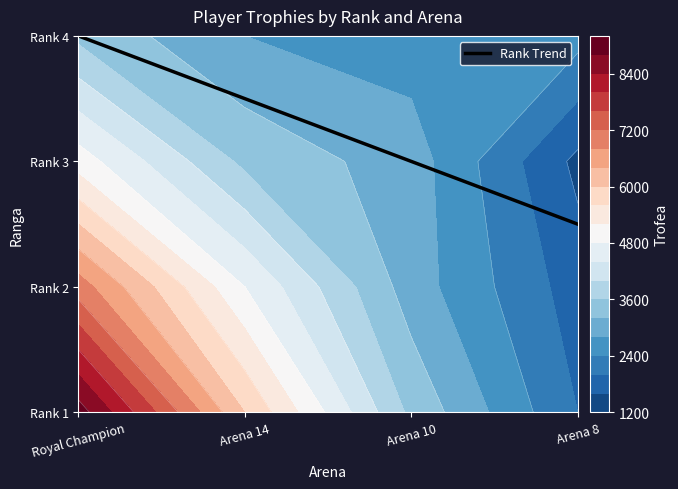

Read the value at Royal Champion.

3.0